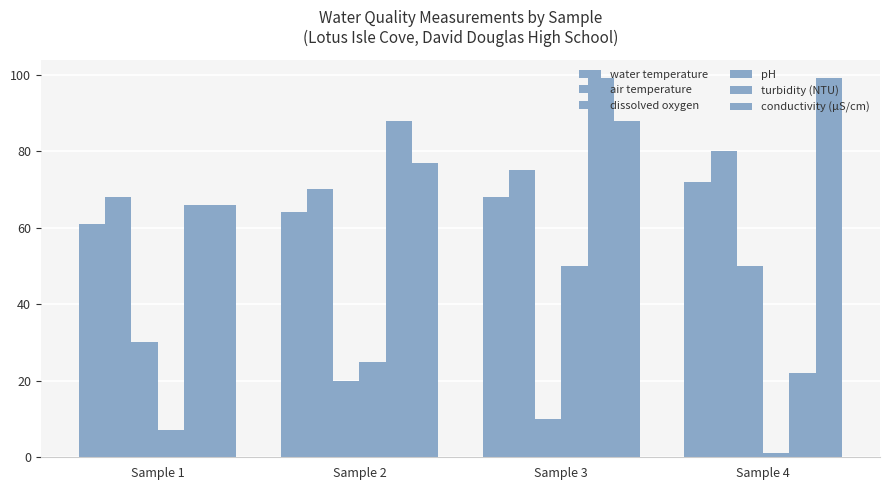

Count the number of categories in the chart.

4